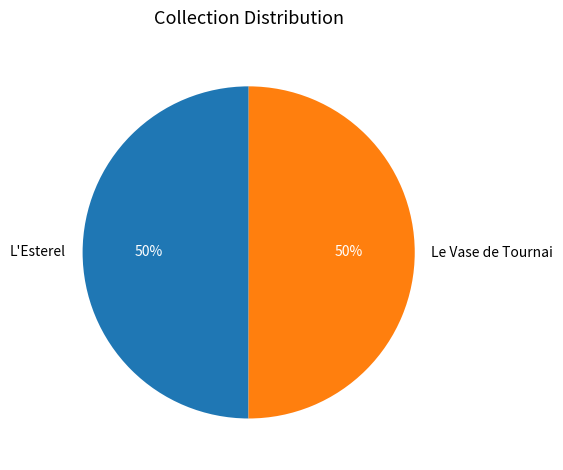

To the nearest percent, what percentage of the pie is Le Vase de Tournai?

50%